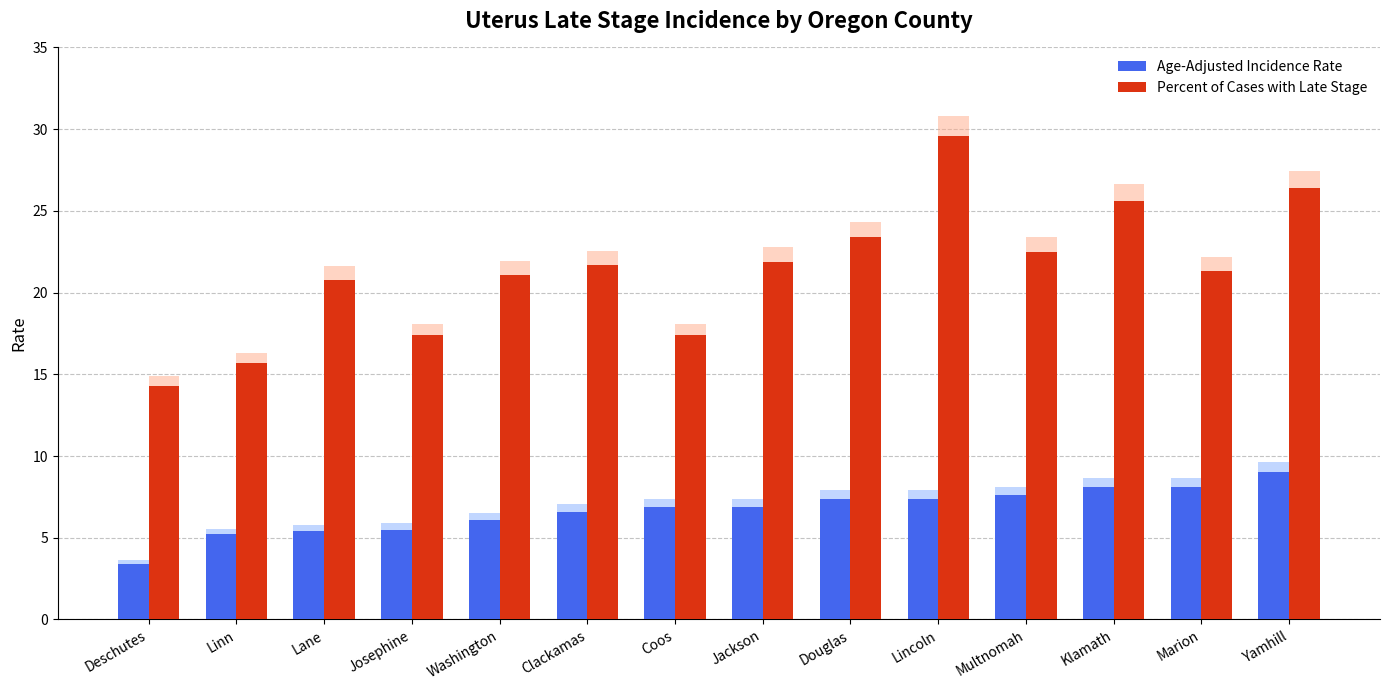

Where does the Percent of Cases with Late Stage series first go above 21?

Washington